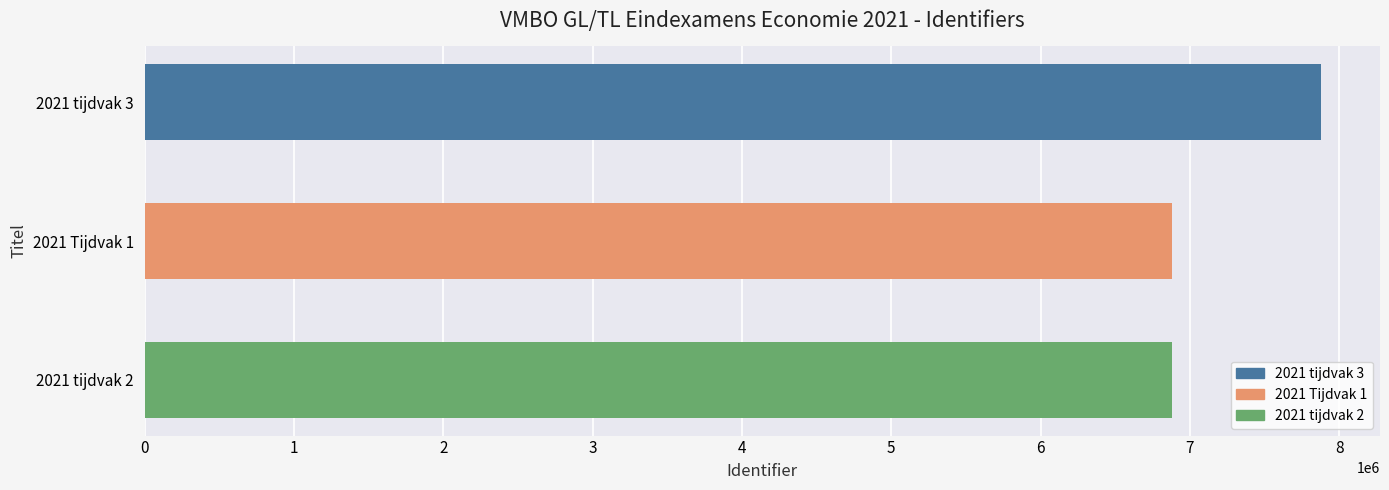

Count the number of values greater than 6882044.

1